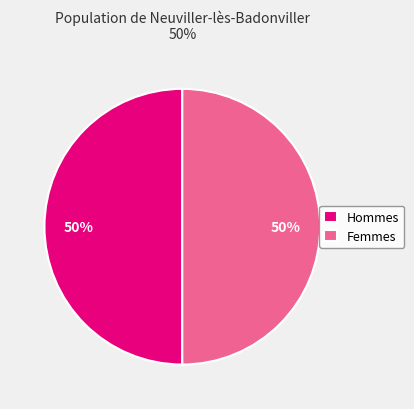

Do Femmes and Hommes together represent more than half of the pie?

Yes